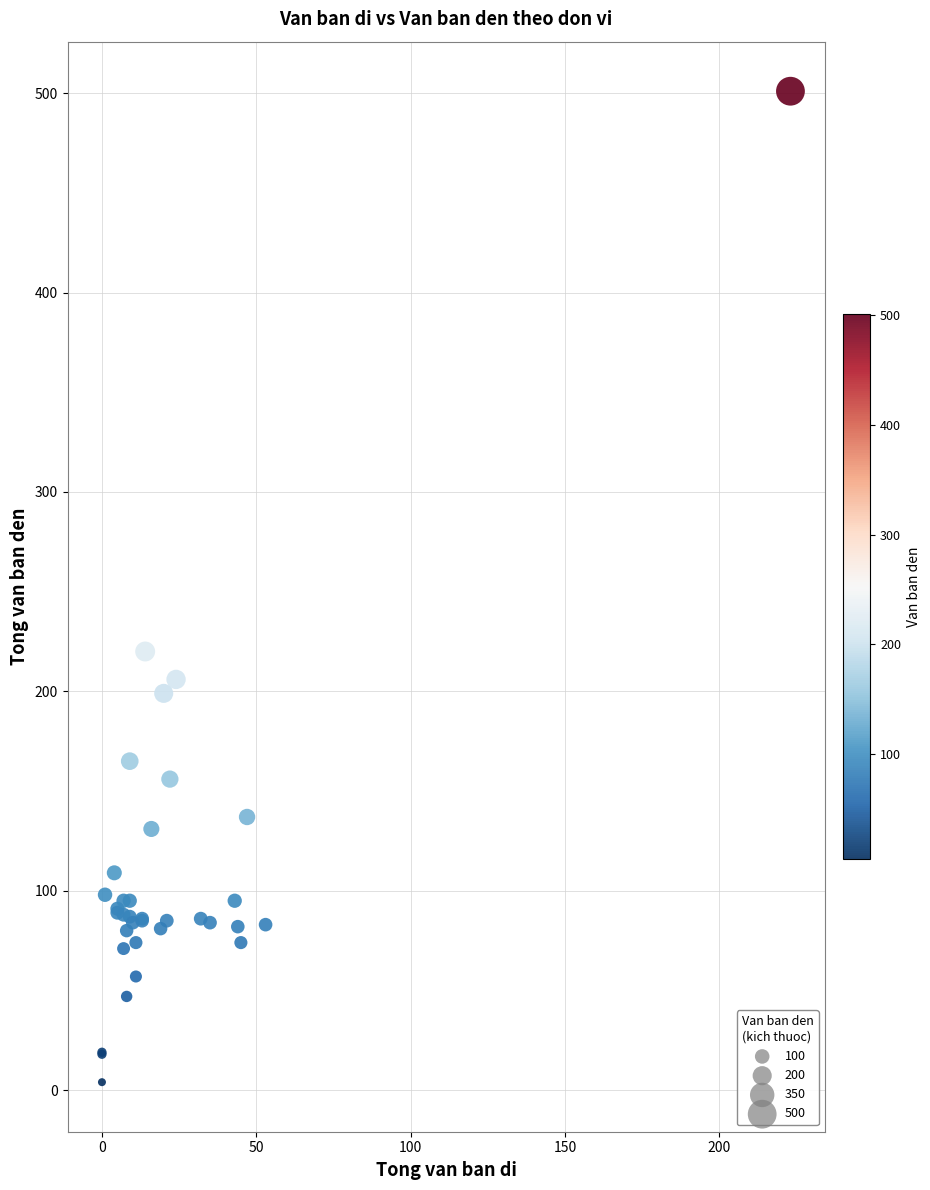

What Y value in the scatter plot is closest to 252?

220